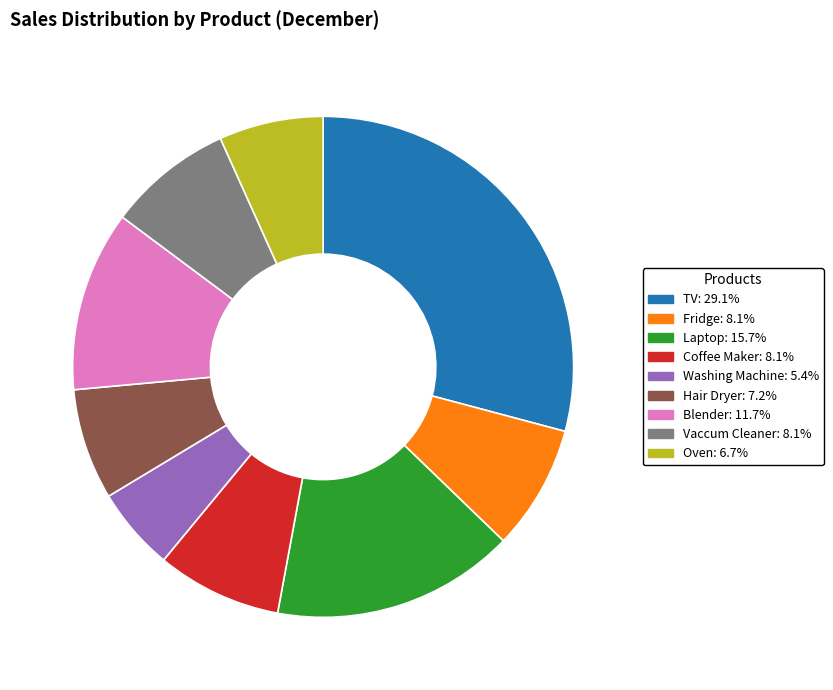

True or false: Hair Dryer accounts for 7% of the total.

True